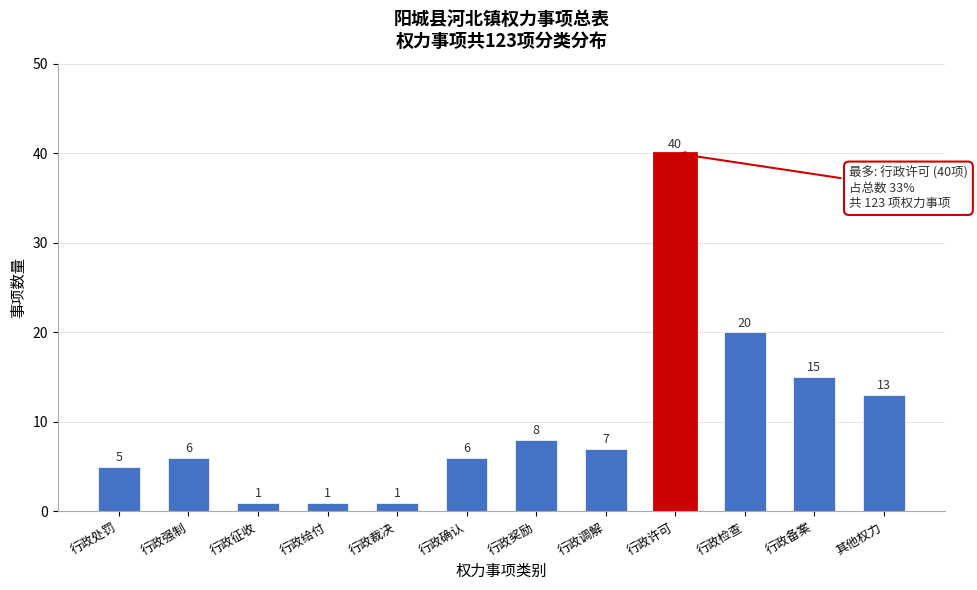

Reading left to right, extract all data points from this chart.

行政处罚=5	行政强制=6	行政征收=1	行政给付=1	行政裁决=1	行政确认=6	行政奖励=8	行政调解=7	行政许可=40	行政检查=20	行政备案=15	其他权力=13